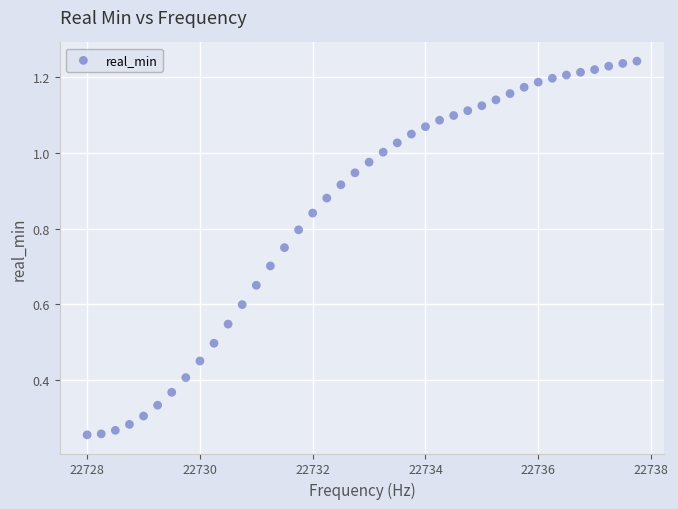

What is the range of X values (max minus min)?

9.8